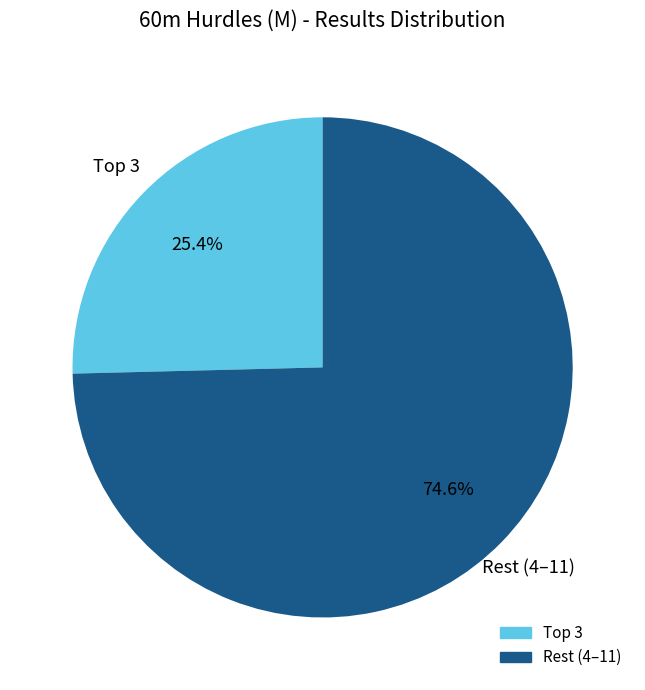

Does any single category account for the majority?

Yes